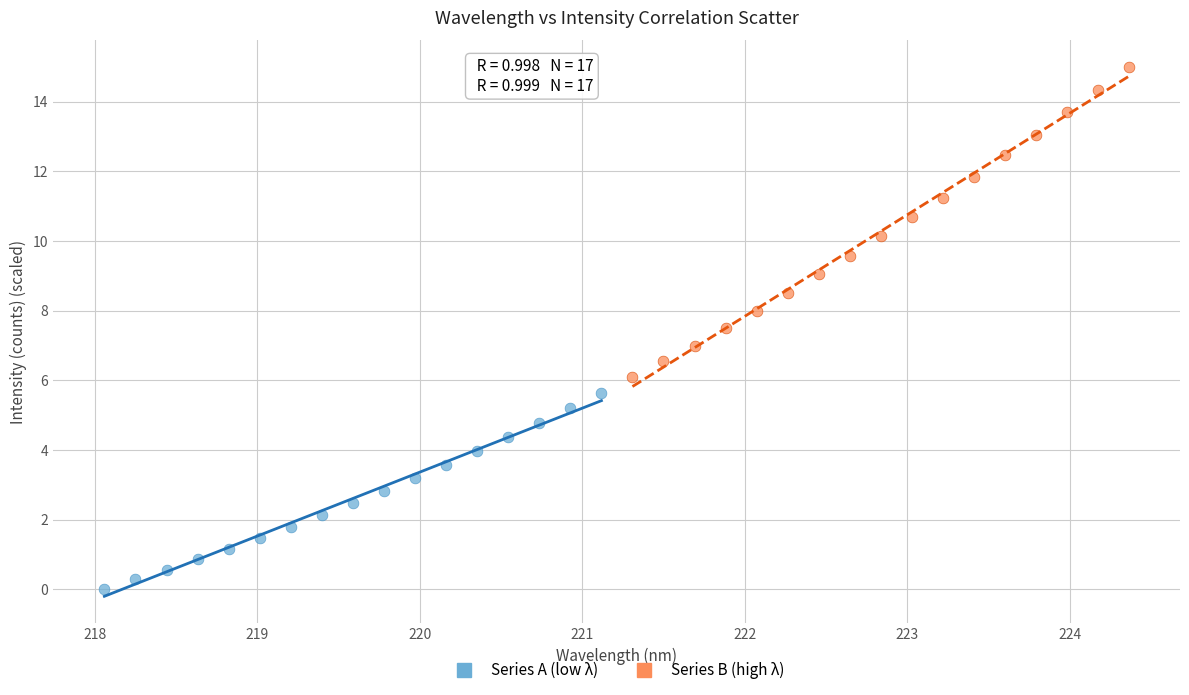

Which series has the widest spread of Y values?

Series B (high λ)